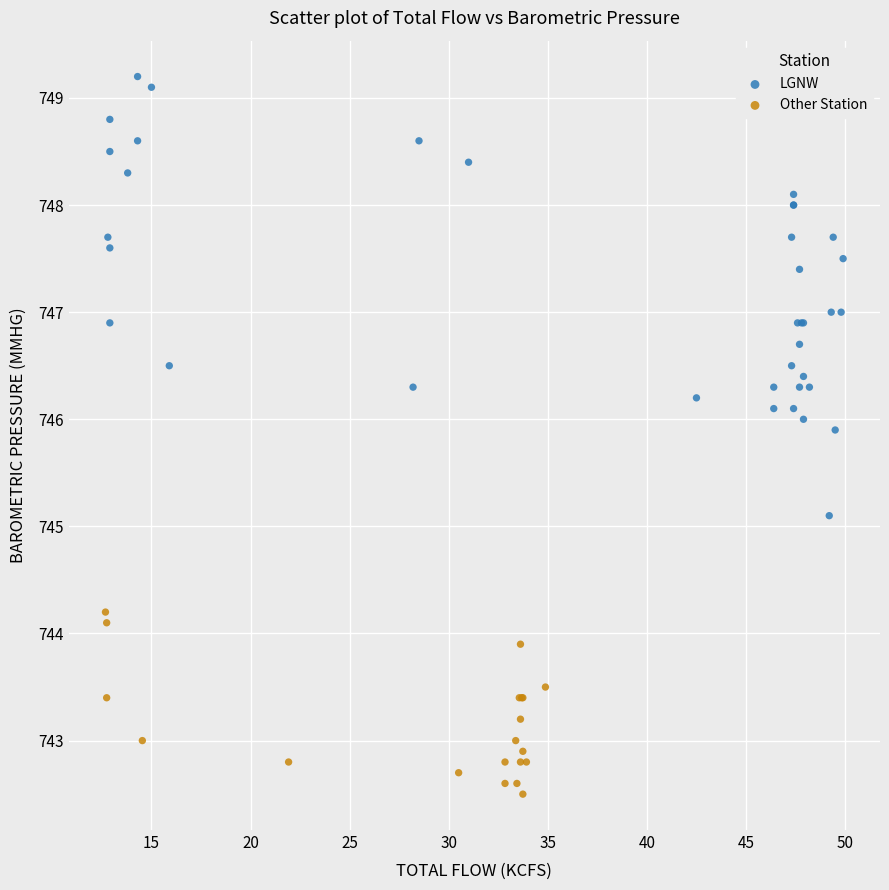

Which series has the largest Y range (max minus min)?

LGNW